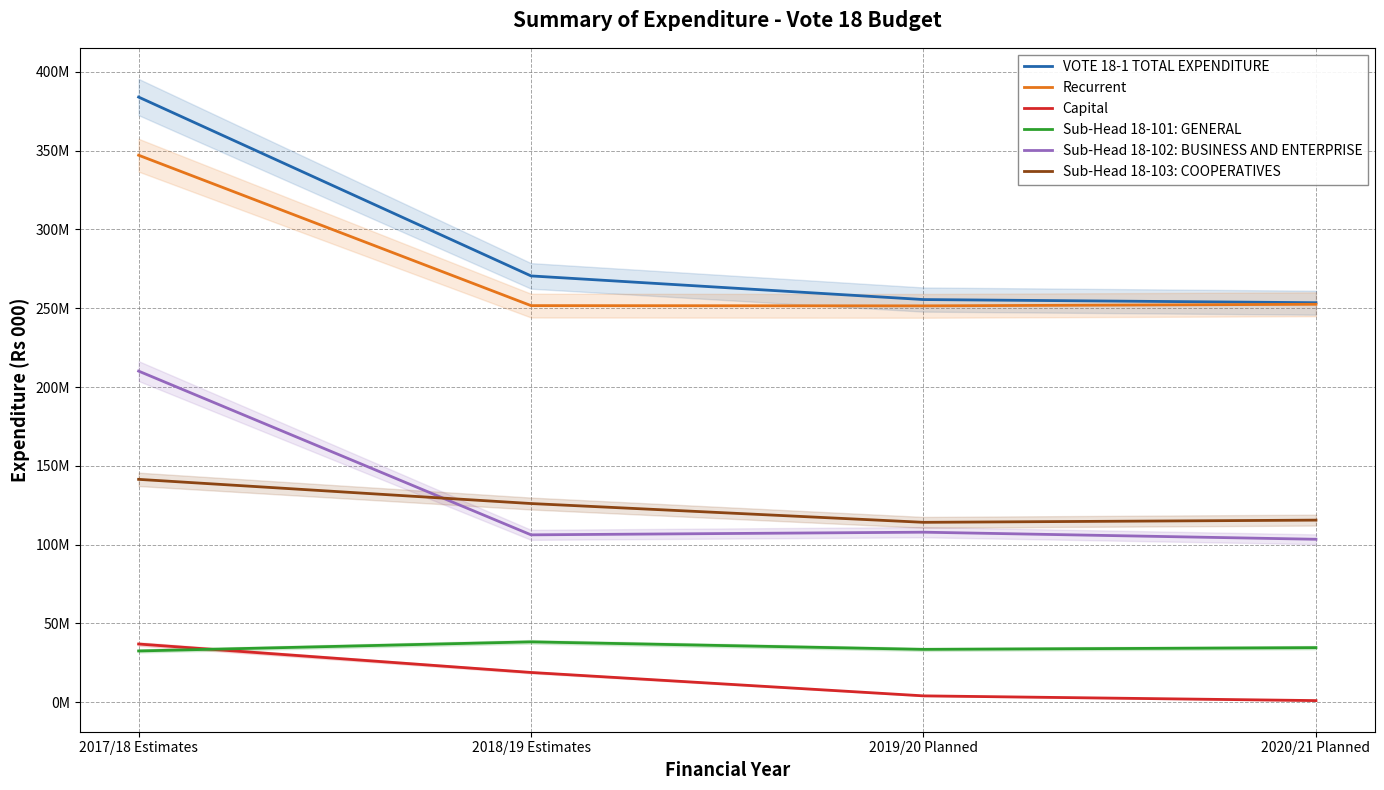

Rank the series at 2019/20 Planned from highest to lowest value.

VOTE 18-1 TOTAL EXPENDITURE, Recurrent, Sub-Head 18-103: COOPERATIVES, Sub-Head 18-102: BUSINESS AND ENTERPRISE, Sub-Head 18-101: GENERAL, Capital